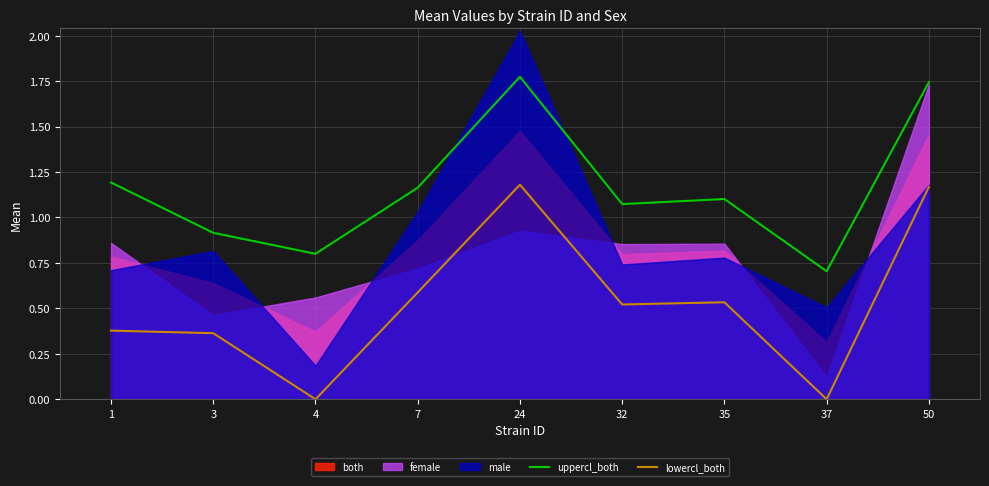

True or false: lowercl_both has a value of 2.0 at 24.

False